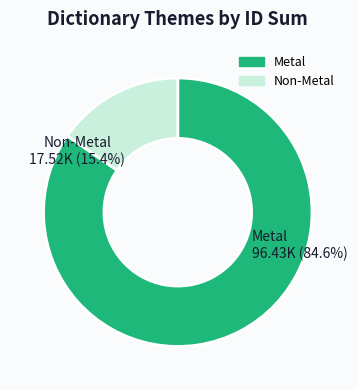

Is it true that Metal (heart/iron) #2 is 22% of the pie?

False